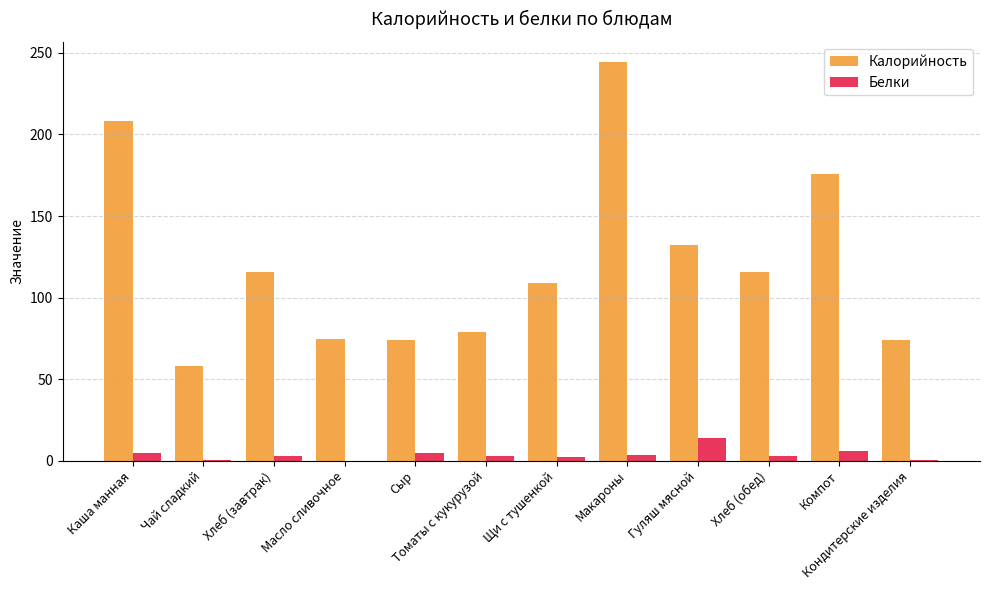

What is the maximum value for Калорийность?

244.5